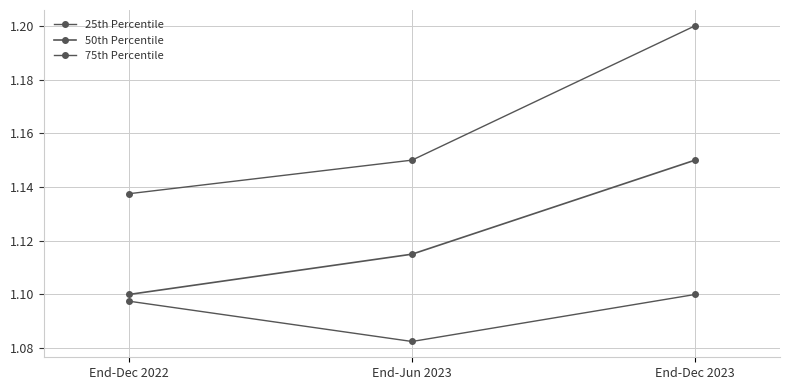

What is the sum of all 50th Percentile values?

3.4